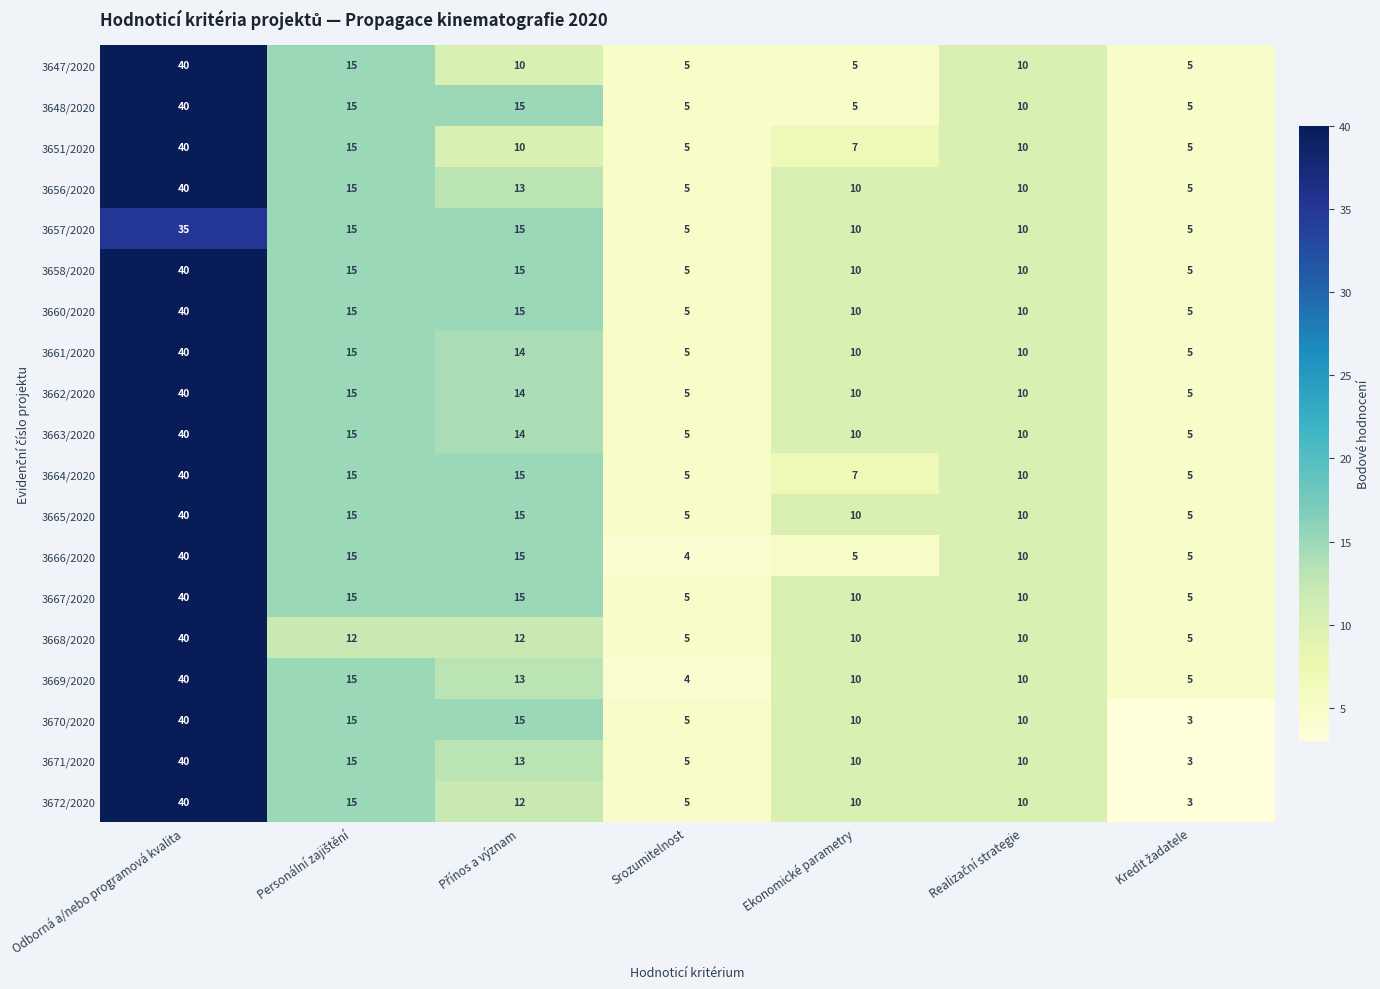

True or false: 3670/2020 has a value of 40 at Odborná a/nebo programová kvalita.

True